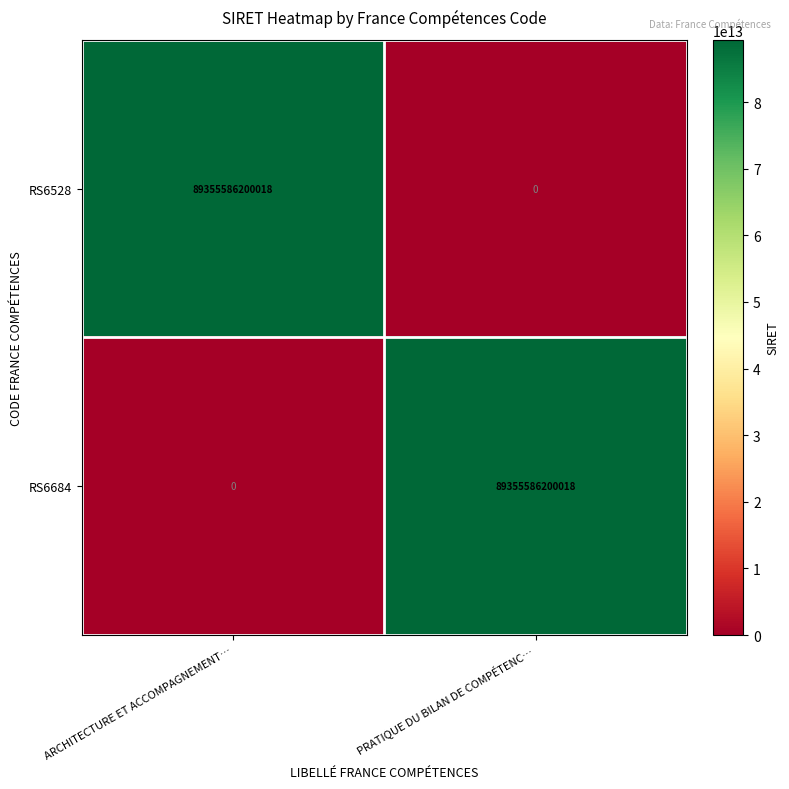

What is the spread (max minus min) of values at ARCHITECTURE ET ACCOMPAGNEMENT…?

89355586200018